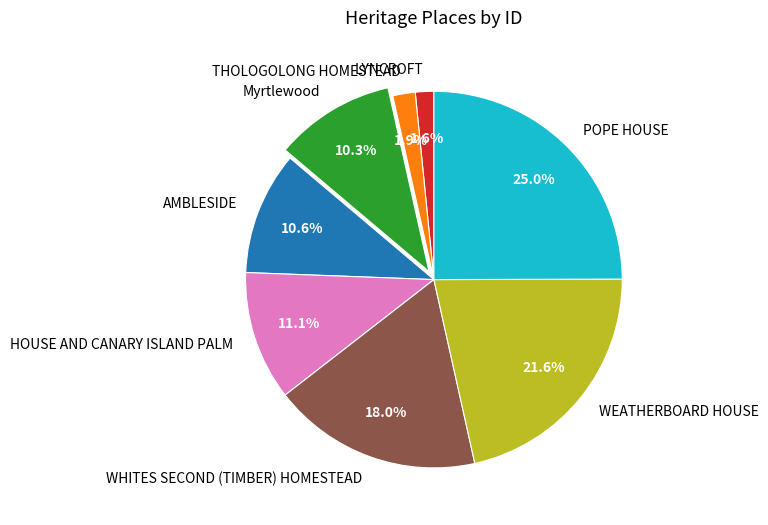

To the nearest percent, what is the difference between the largest and smallest slice percentages?

23%